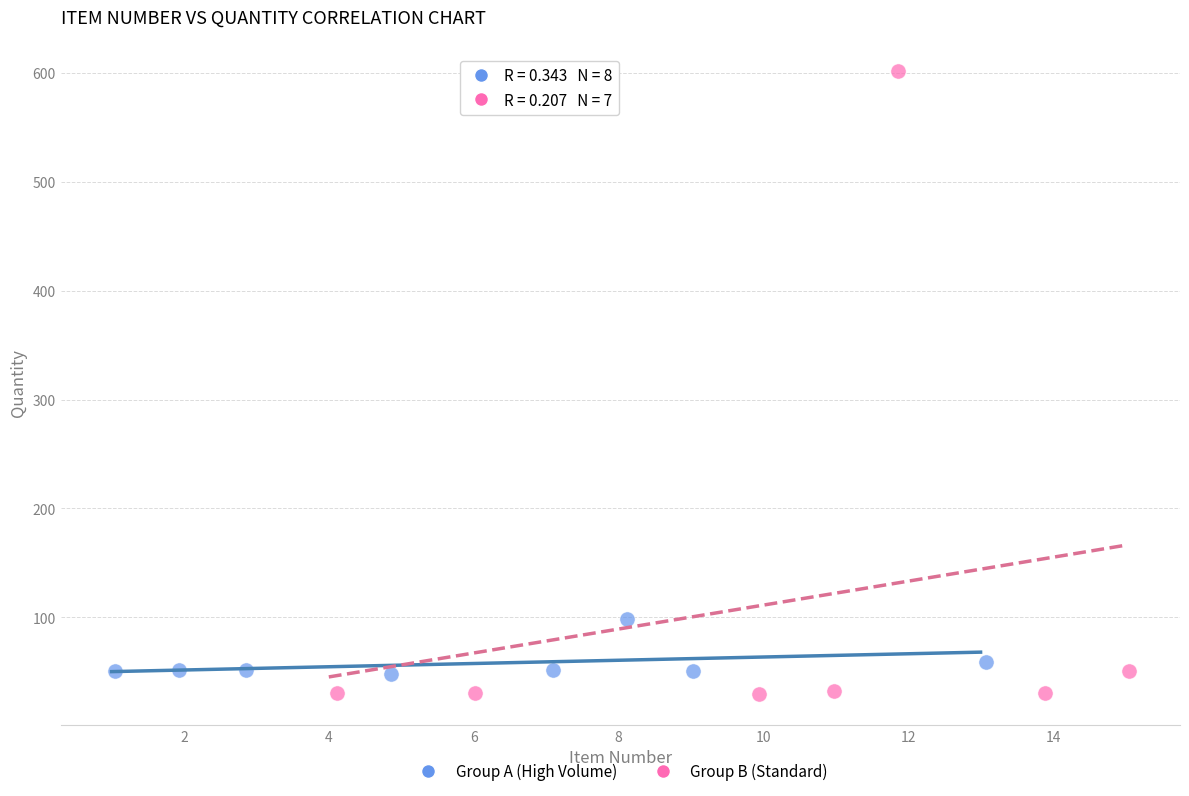

Which series reaches the maximum Y coordinate?

Group B (Standard)